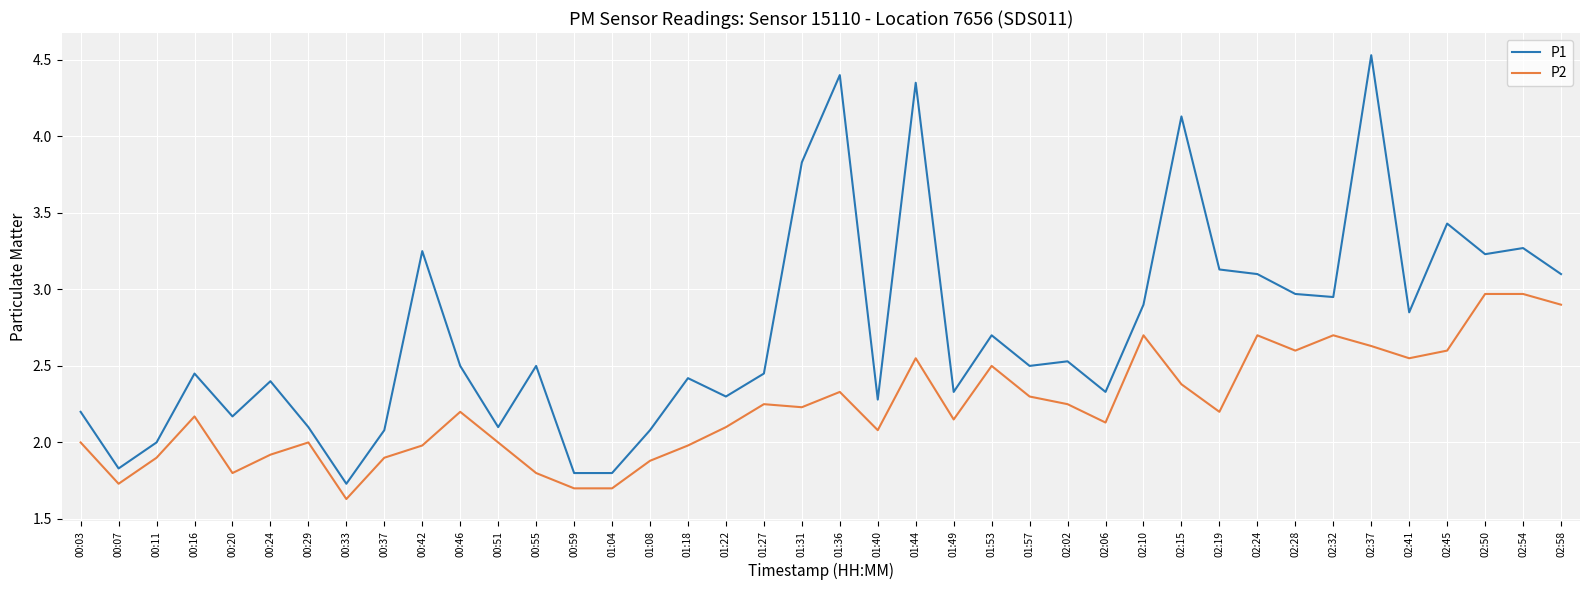

Is it true that P2 equals 4.2 at 02:32?

False